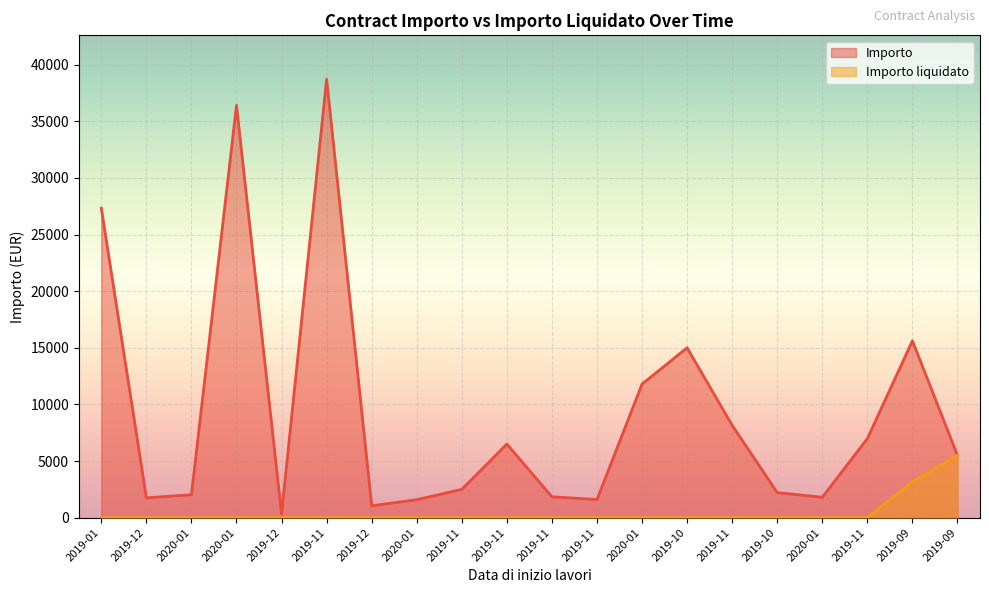

Which series changed the most between 2019-11 and 2019-09?

Importo liquidato